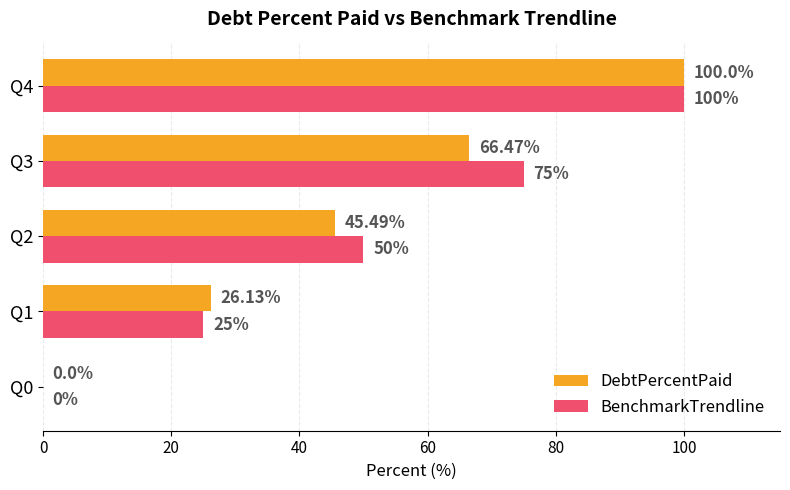

Which series has the largest total across all categories?

BenchmarkTrendline